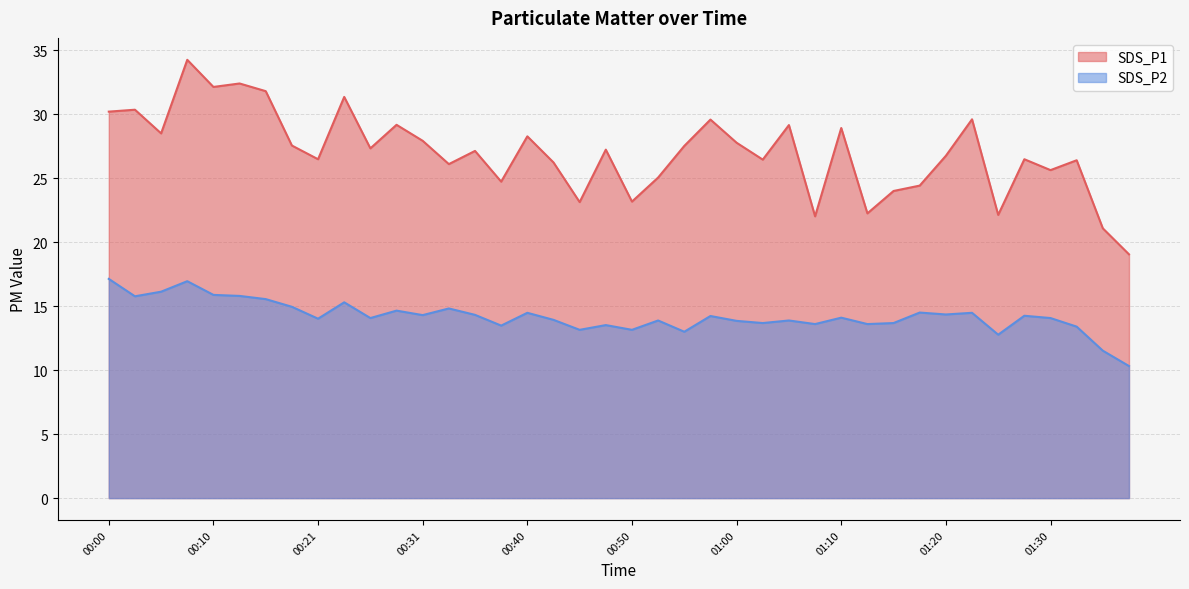

Which has a higher value, 01:13 or 00:05?

00:05